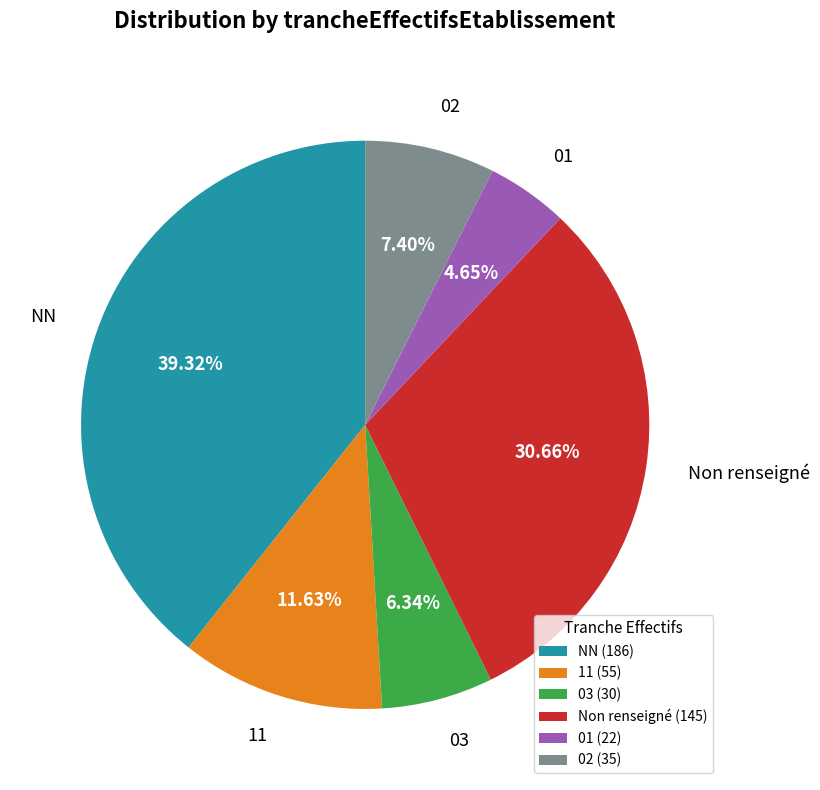

How many slices are in this pie chart?

6